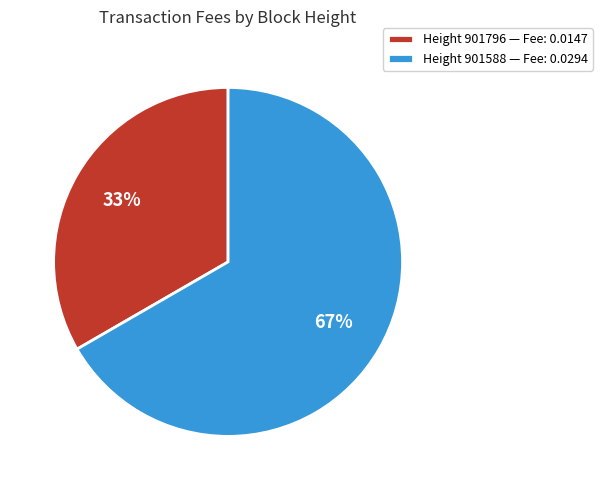

Rank the categories by value from lowest to highest.

Height 901796 — Fee: 0.0147, Height 901588 — Fee: 0.0294